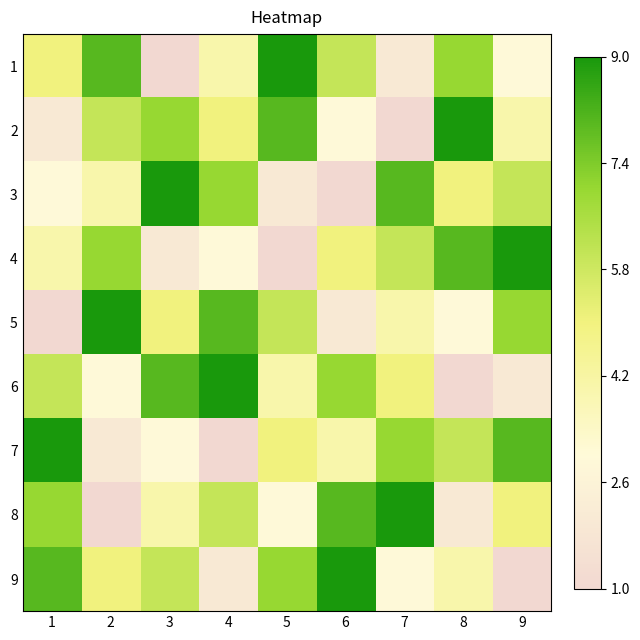

Which series has the widest spread of values?

1